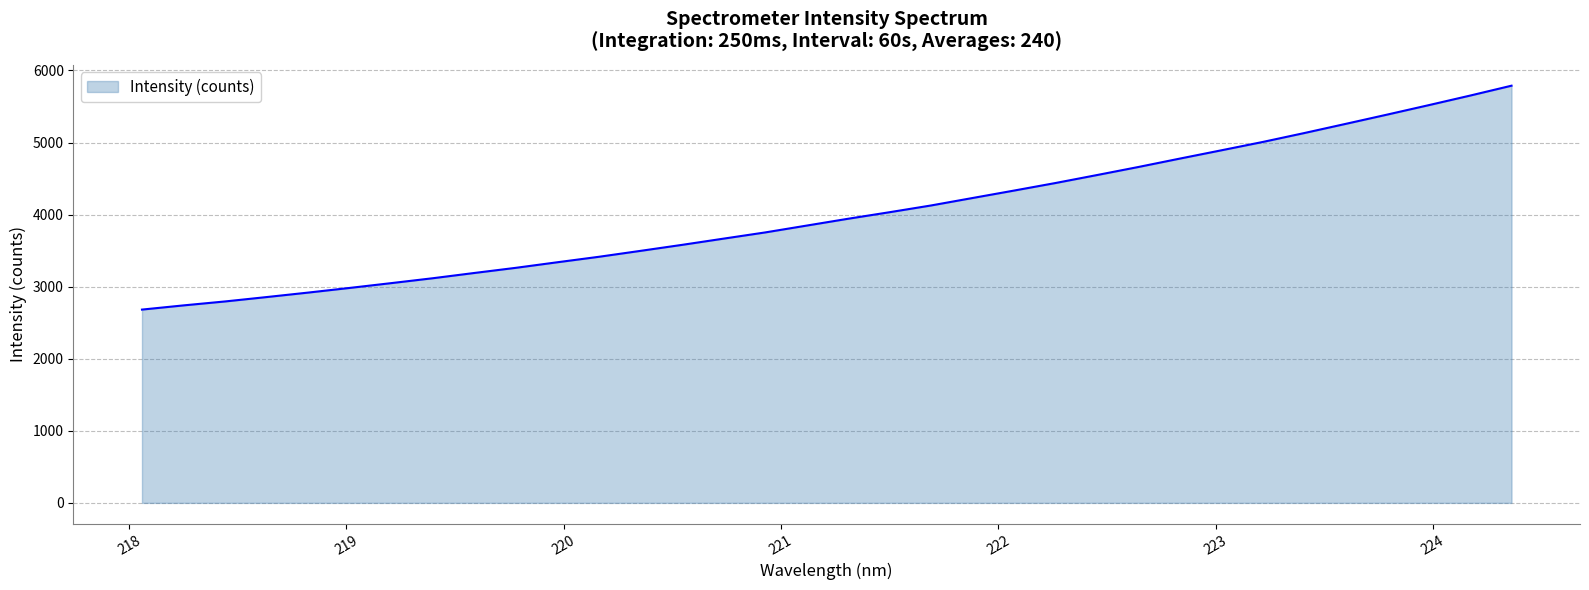

What is the minimum value shown in the chart?

2682.1